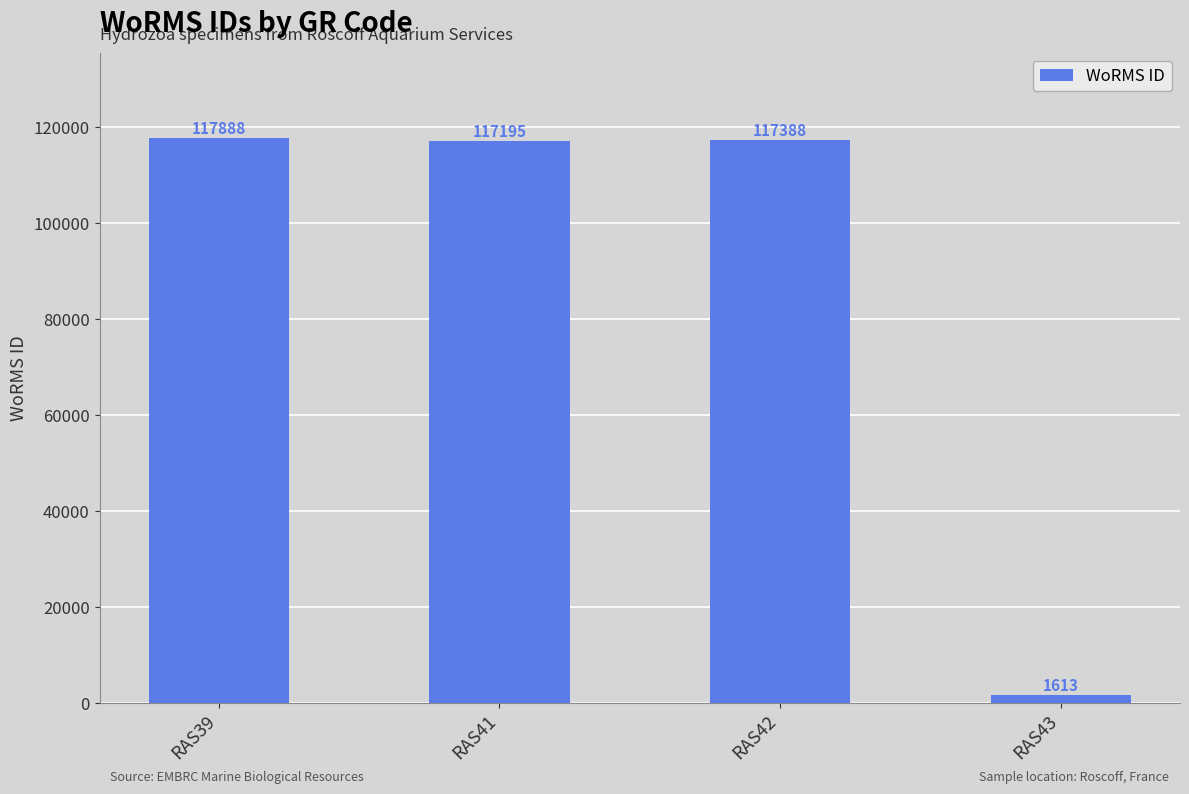

List the labels in order of value, smallest first.

RAS43, RAS41, RAS42, RAS39